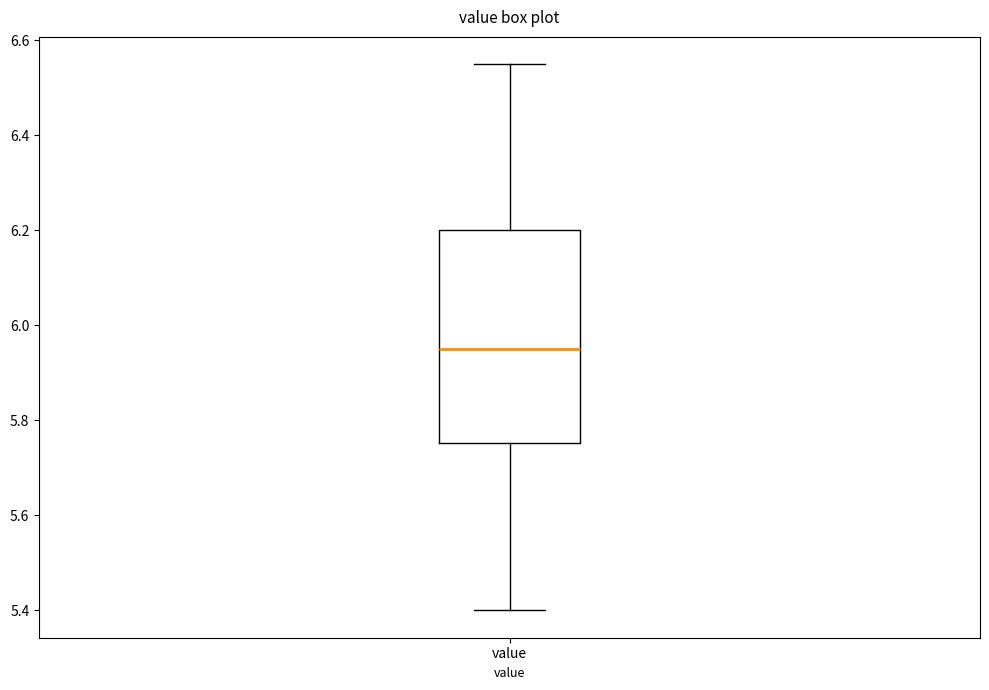

Transcribe this box plot: give where the median line is, the range the box spans, and where the two whiskers end, as read against the y-axis. The values are not printed on the chart, so give them approximately, as read against the axis.

median 5.96, box 5.76 to 6.20, whiskers 5.40 to 6.56